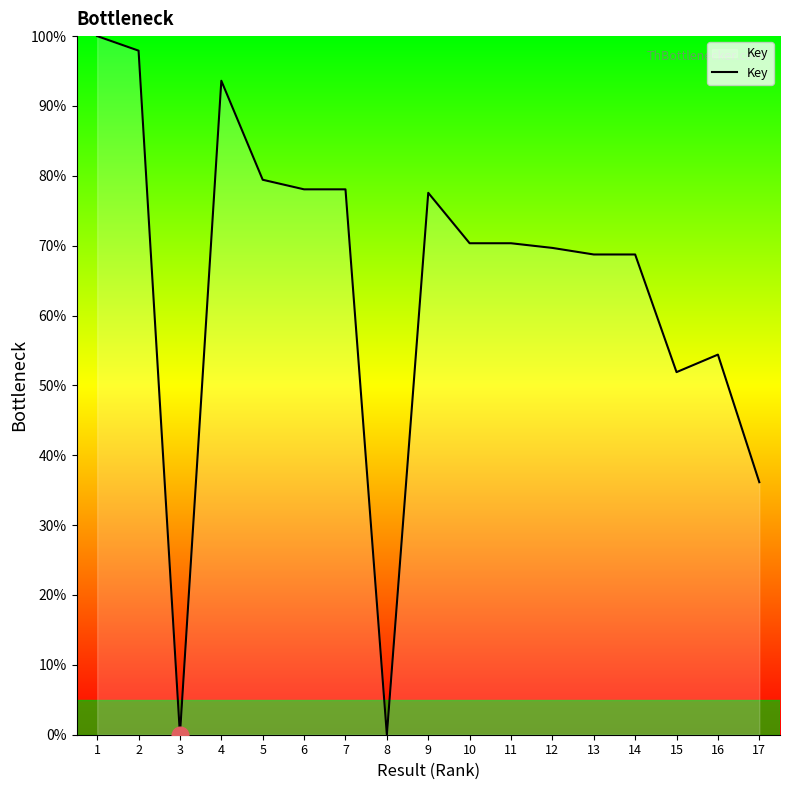

Does the chart have visible grid lines?

No